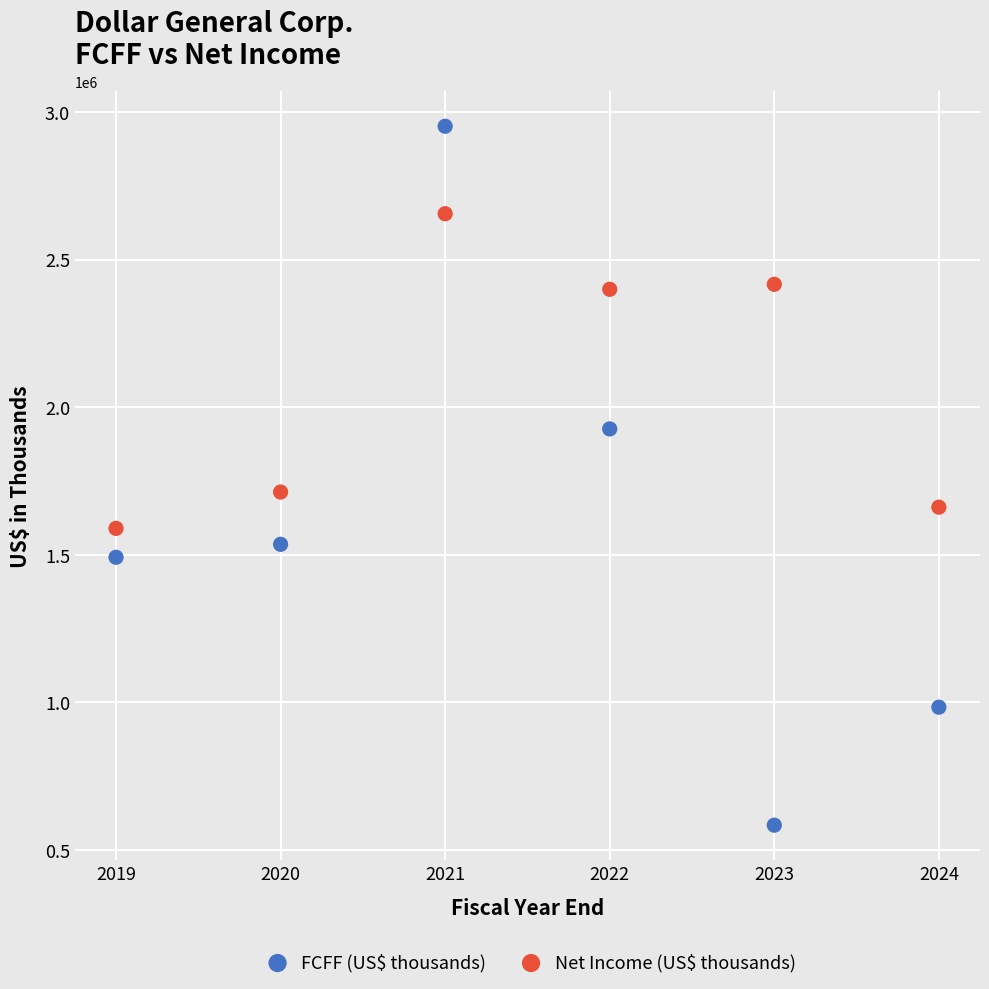

Which series reaches the maximum Y coordinate?

FCFF (US$ thousands)